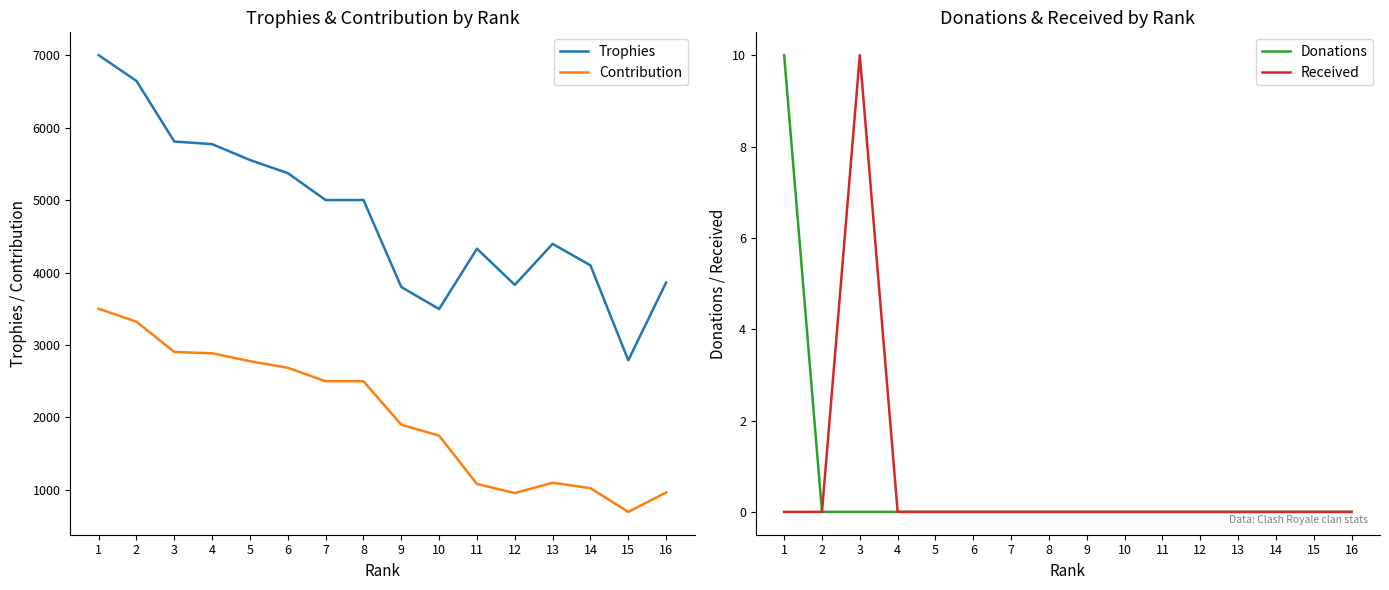

In Contribution, how many points are lower than both neighbors (excluding endpoints)?

2